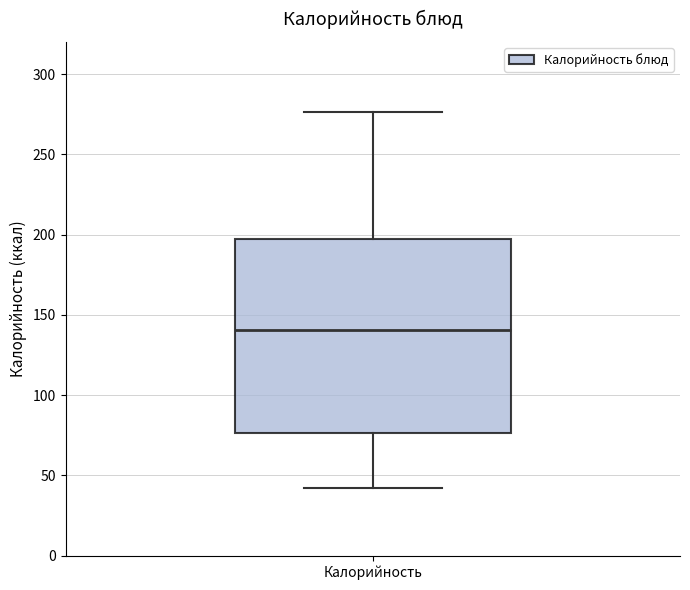

Read this box plot against the y-axis: the position of the median line, the range covered by the box, and the ends of both whiskers. The values are not printed on the chart, so give them approximately, as read against the axis.

median 140, box 75 to 195, whiskers 40 to 275